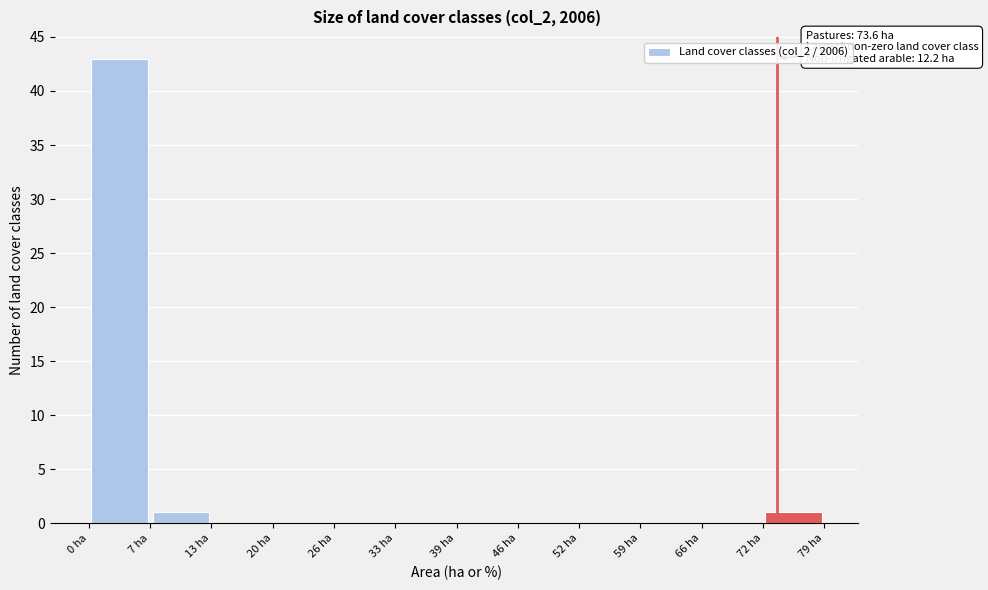

Which range on the x-axis has the tallest bar?

0 to 7